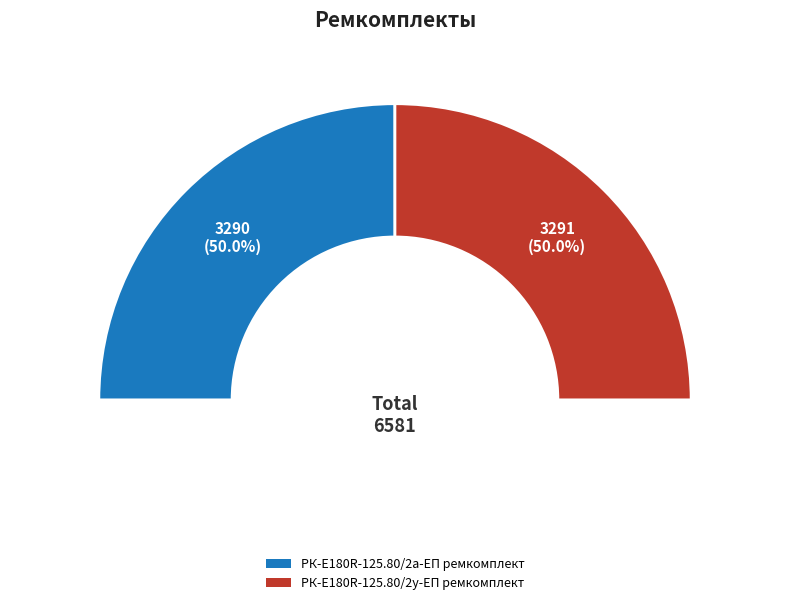

Rank the categories by value from lowest to highest.

РК-E180R-125.80/2а-ЕП ремкомплект, РК-E180R-125.80/2у-ЕП ремкомплект